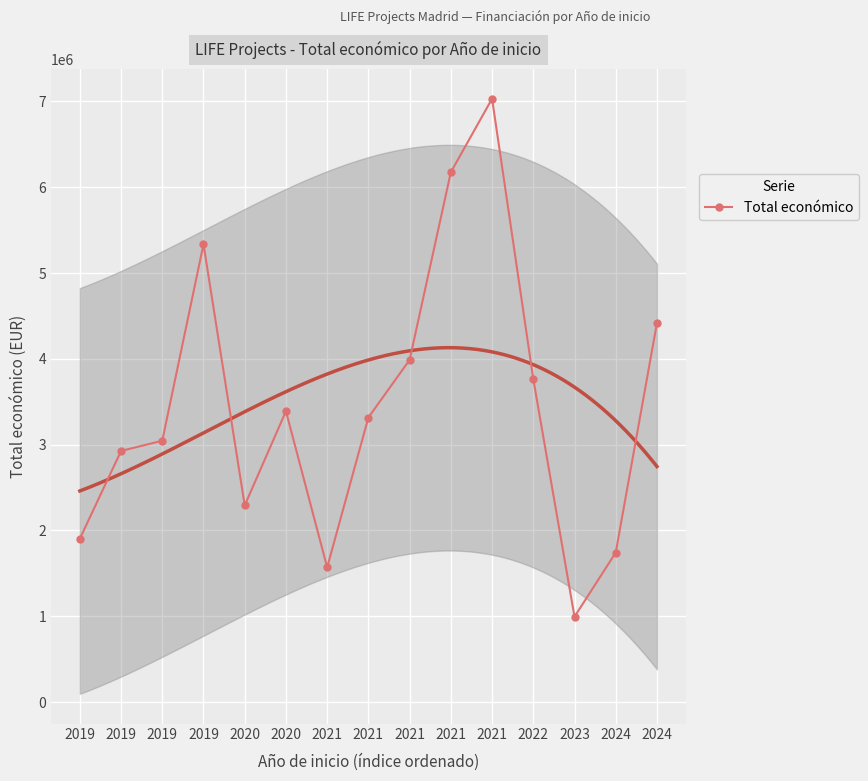

What is the smallest value displayed?

994195